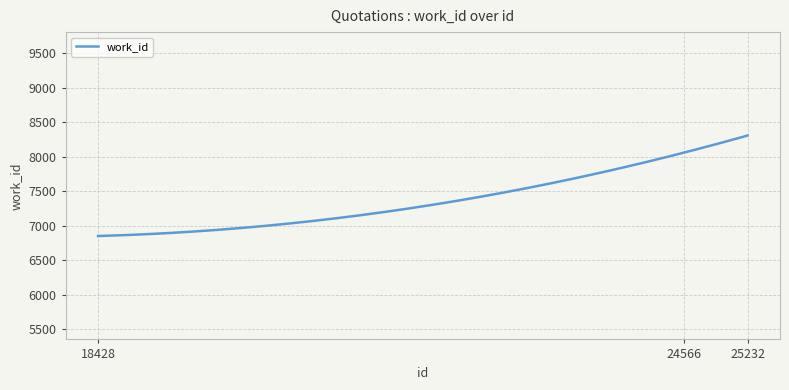

What is the difference between the maximum and minimum values?

1457.0